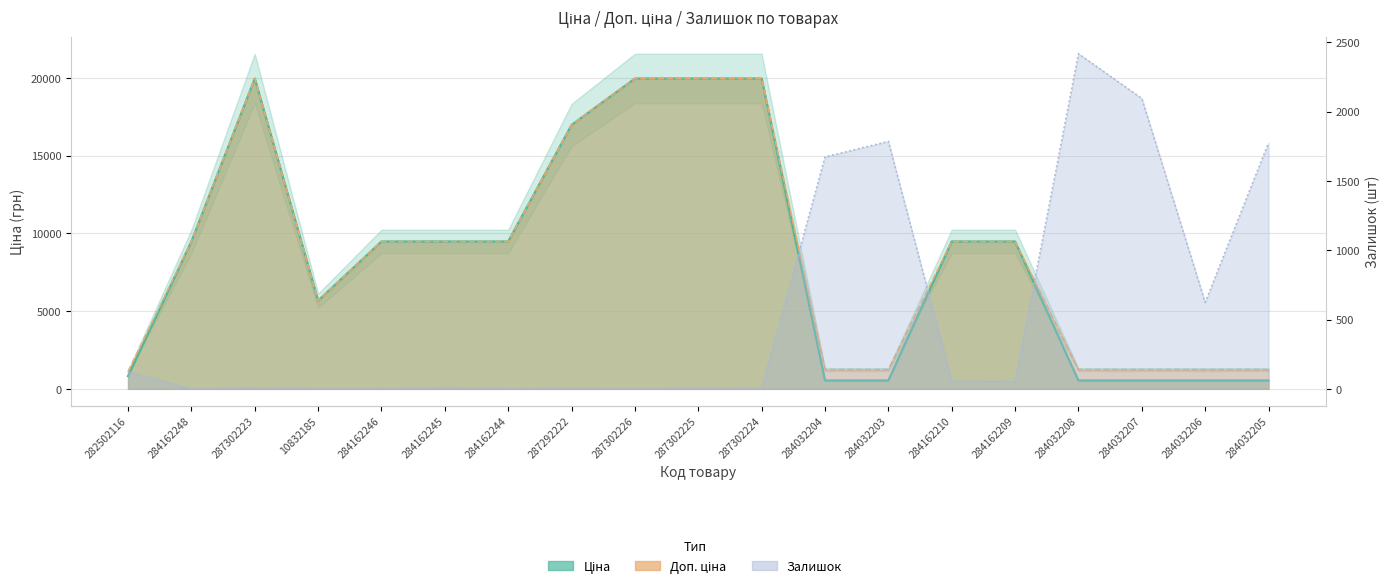

What is the sum of the Залишок values at 287302226 and 284162210?

56.0